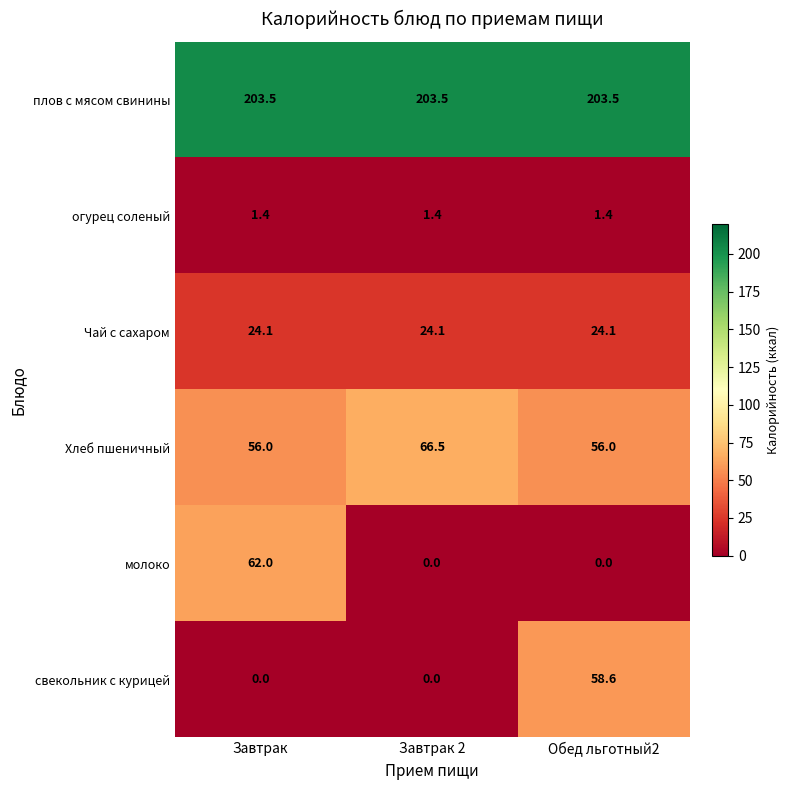

True or false: Чай с сахаром has a value of 24.1 at Обед льготный2.

True